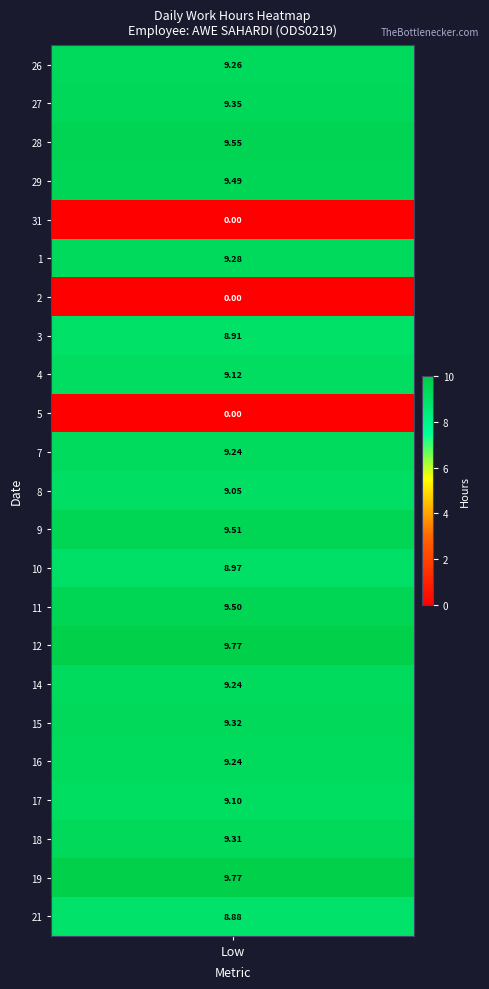

Where is 2 nearest to the value 0?

Low